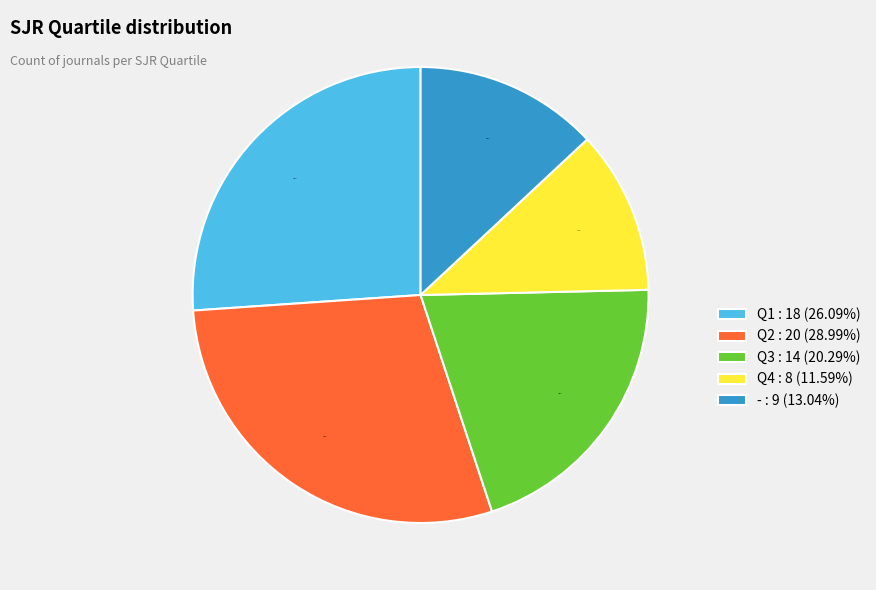

Does Q4 represent more than half of the total?

No